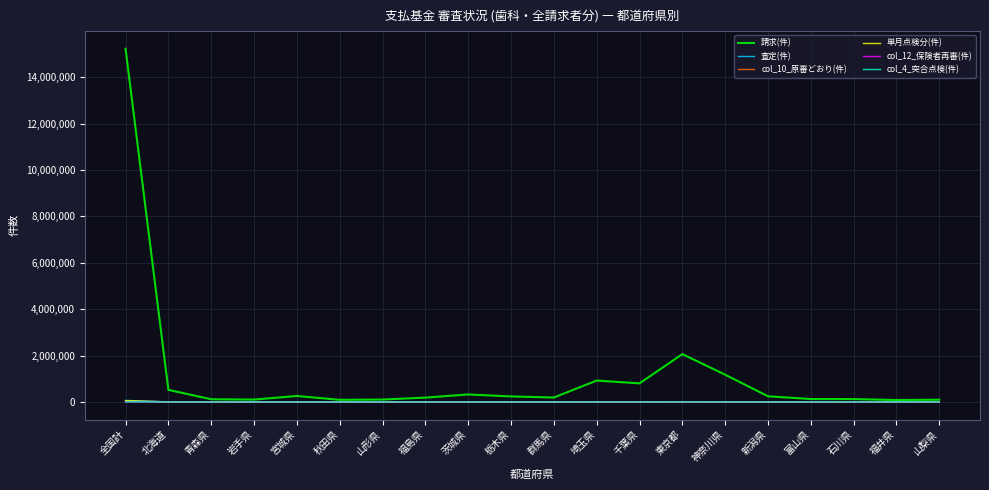

How many lines are shown in the chart?

6